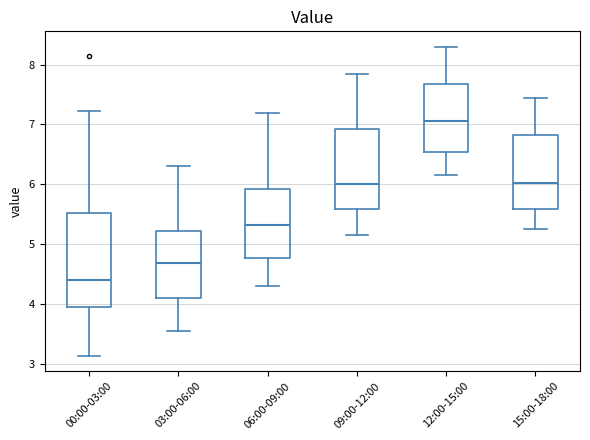

Reading left to right, transcribe this box plot: for each box, give where its median line is, the range the box spans, and where its two whiskers end, as read against the y-axis. The values are not printed on the chart, so give them approximately, as read against the axis.

00:00-03:00: median 4.4, box 3.9 to 5.5, whiskers 3.1 to 7.2
03:00-06:00: median 4.7, box 4.1 to 5.2, whiskers 3.6 to 6.3
06:00-09:00: median 5.3, box 4.8 to 5.9, whiskers 4.3 to 7.2
09:00-12:00: median 6.0, box 5.6 to 6.9, whiskers 5.2 to 7.9
12:00-15:00: median 7.1, box 6.5 to 7.7, whiskers 6.2 to 8.3
15:00-18:00: median 6.0, box 5.6 to 6.8, whiskers 5.3 to 7.5